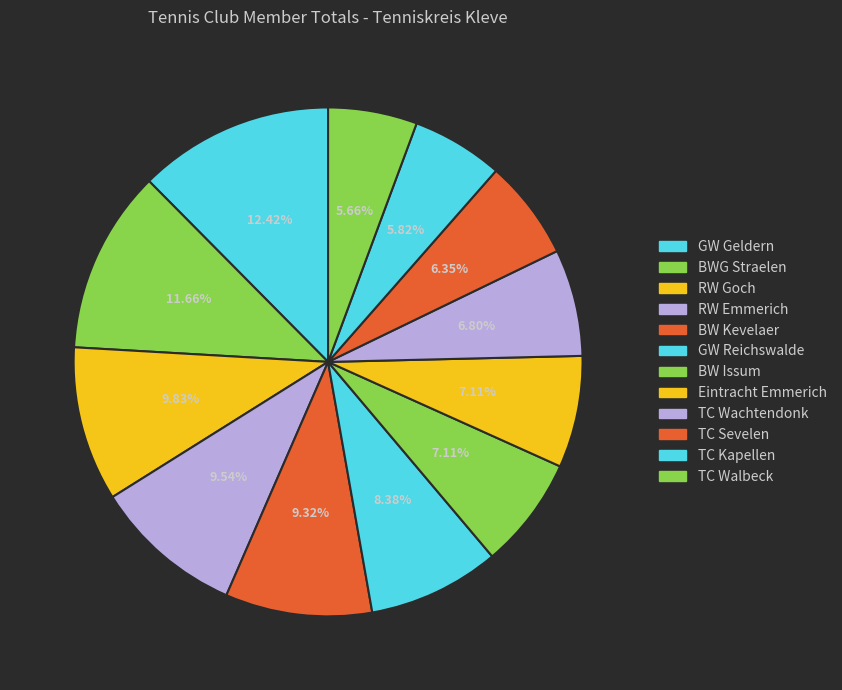

How many segments does this pie chart have?

12